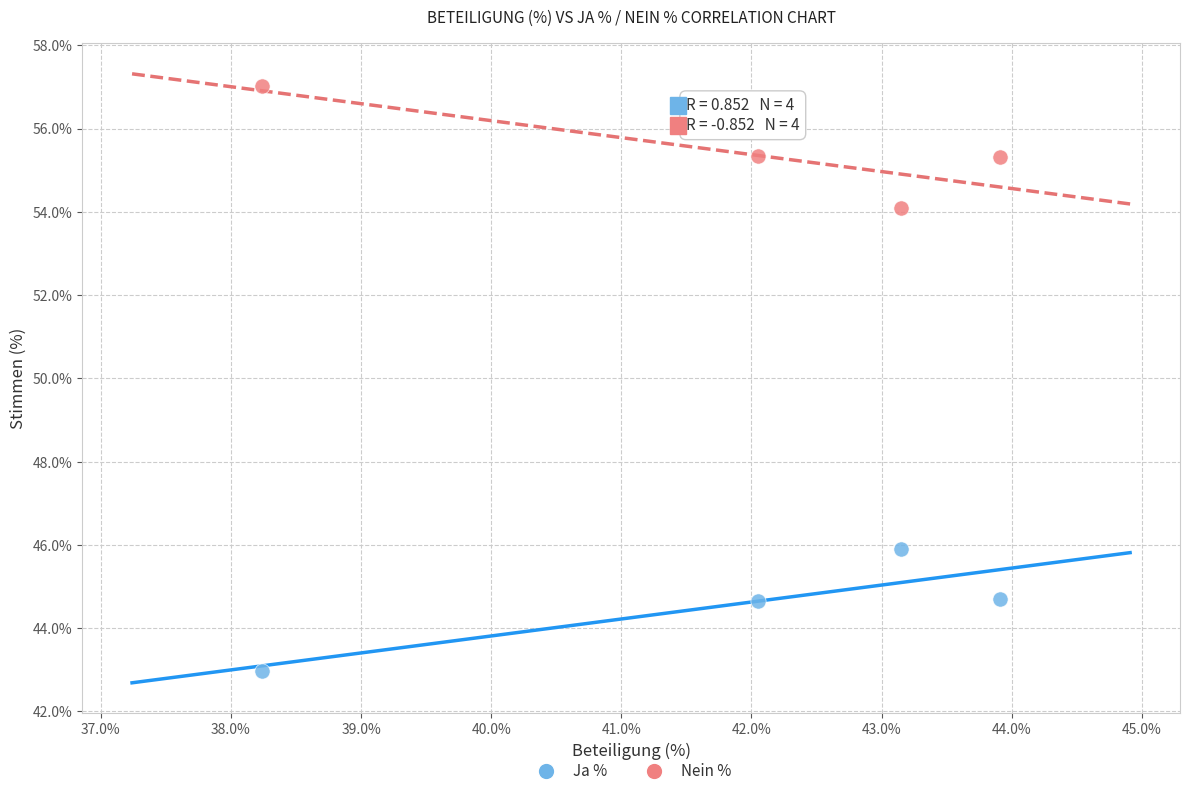

Which series reaches the minimum Y coordinate?

Ja %